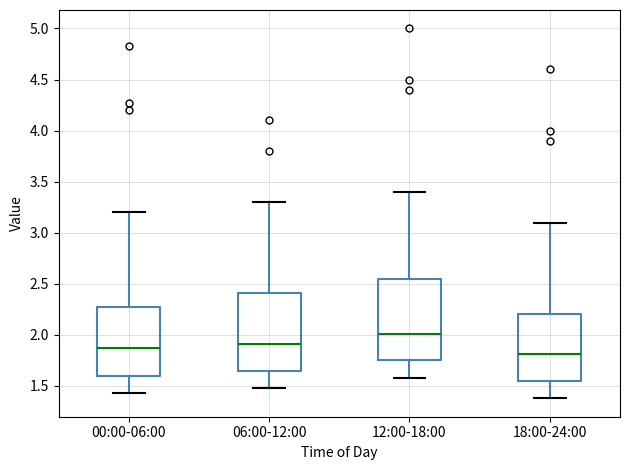

Reading left to right, read every box against the y-axis: the position of its median line, the range the box covers, and the ends of its whiskers. The values are not printed on the chart, so give them approximately, as read against the axis.

00:00-06:00: median 1.85, box 1.60 to 2.30, whiskers 1.45 to 3.20
06:00-12:00: median 1.90, box 1.65 to 2.40, whiskers 1.50 to 3.30
12:00-18:00: median 2.00, box 1.75 to 2.55, whiskers 1.60 to 3.40
18:00-24:00: median 1.80, box 1.55 to 2.20, whiskers 1.40 to 3.10